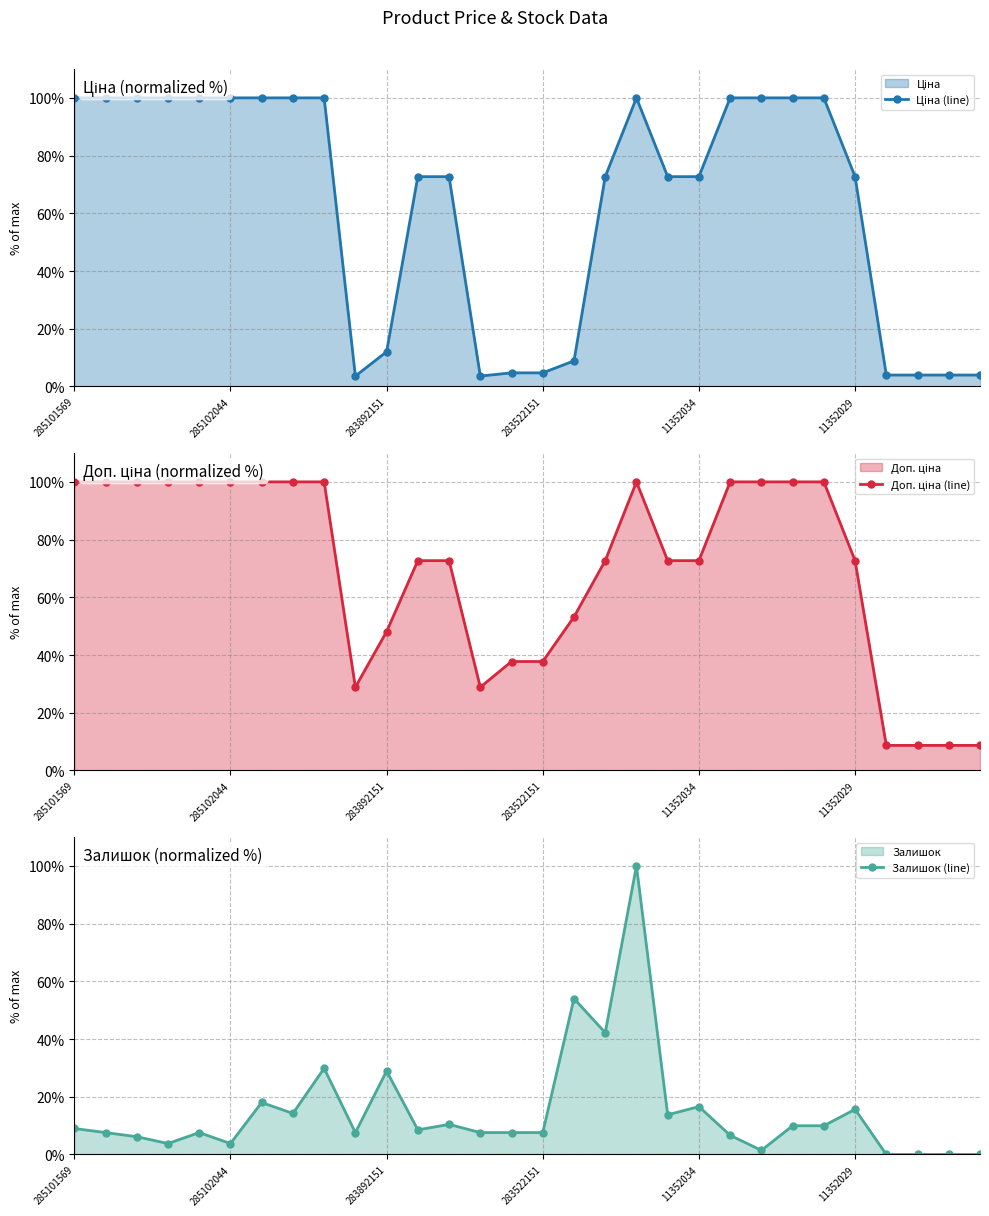

At which category does Ціна (line) reach its first local valley?

9